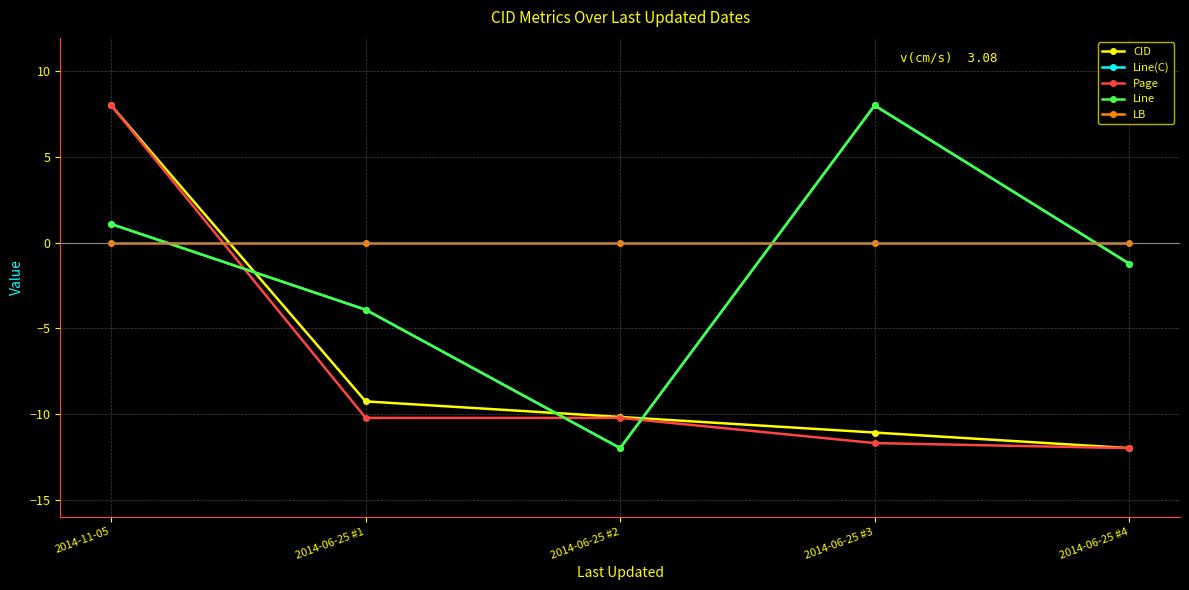

Reading right to left, extract all data points from this chart.

CID: 2014-06-25 #4=-12.0	2014-06-25 #3=-11.1	2014-06-25 #2=-10.2	2014-06-25 #1=-9.3	2014-11-05=8.0
Line(C): 2014-06-25 #4=-1.2	2014-06-25 #3=8.0	2014-06-25 #2=-12.0	2014-06-25 #1=-3.9	2014-11-05=1.1
Page: 2014-06-25 #4=-12.0	2014-06-25 #3=-11.7	2014-06-25 #2=-10.2	2014-06-25 #1=-10.2	2014-11-05=8.0
Line: 2014-06-25 #4=-1.2	2014-06-25 #3=8.0	2014-06-25 #2=-12.0	2014-06-25 #1=-3.9	2014-11-05=1.1
LB: 2014-06-25 #4=0.0	2014-06-25 #3=0.0	2014-06-25 #2=0.0	2014-06-25 #1=0.0	2014-11-05=0.0